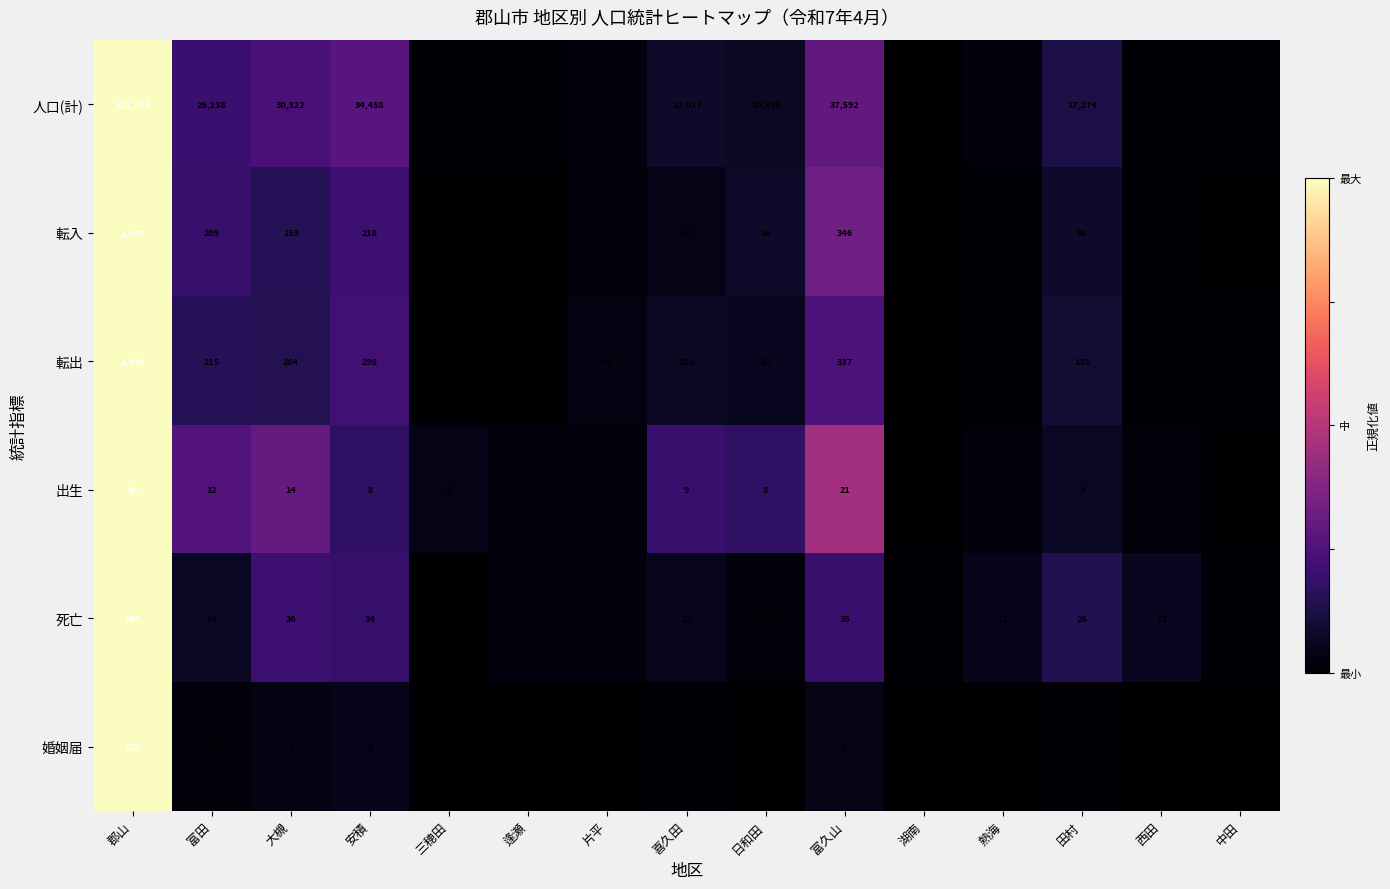

What is the sum of all 出生 values?

127